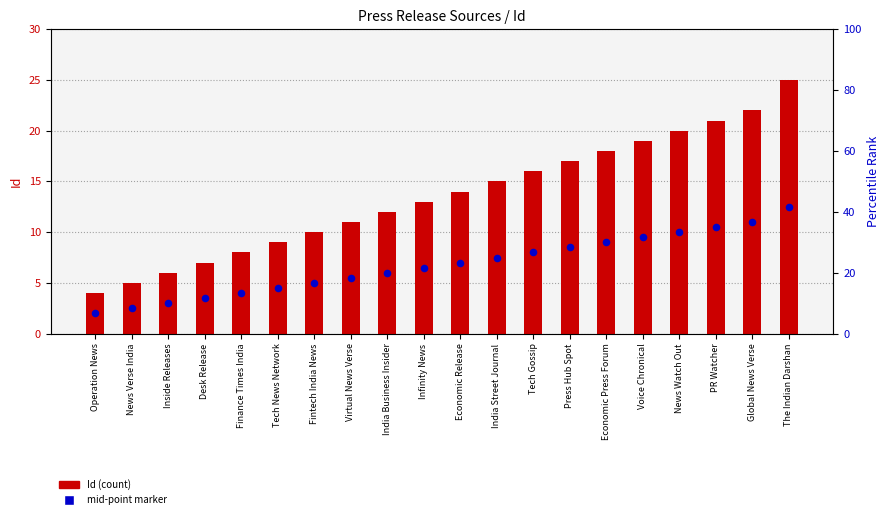

What is the total value across all series at Tech Gossip?

24.0